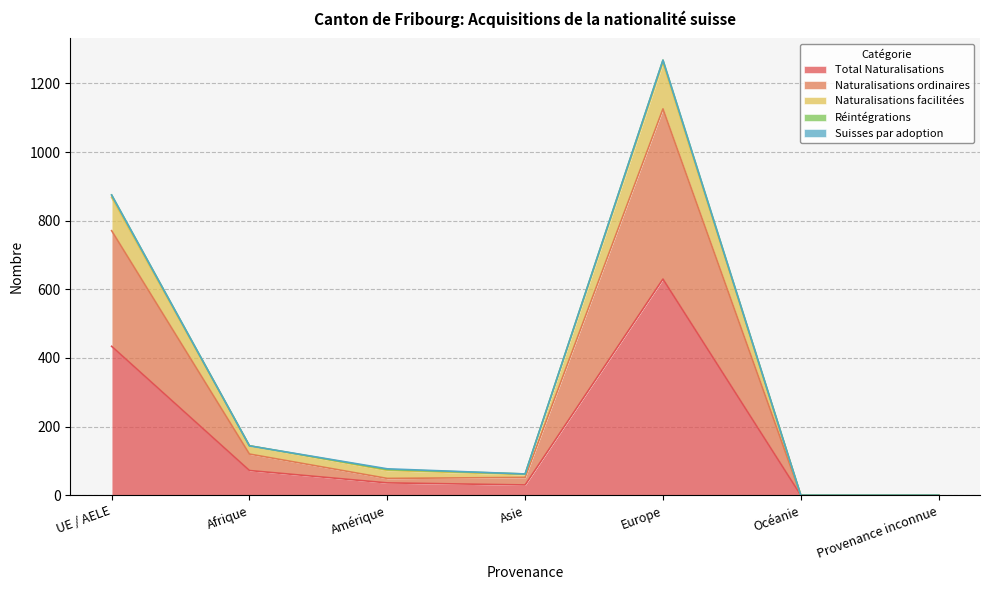

Which category has the highest value in the Total Naturalisations series?

Europe